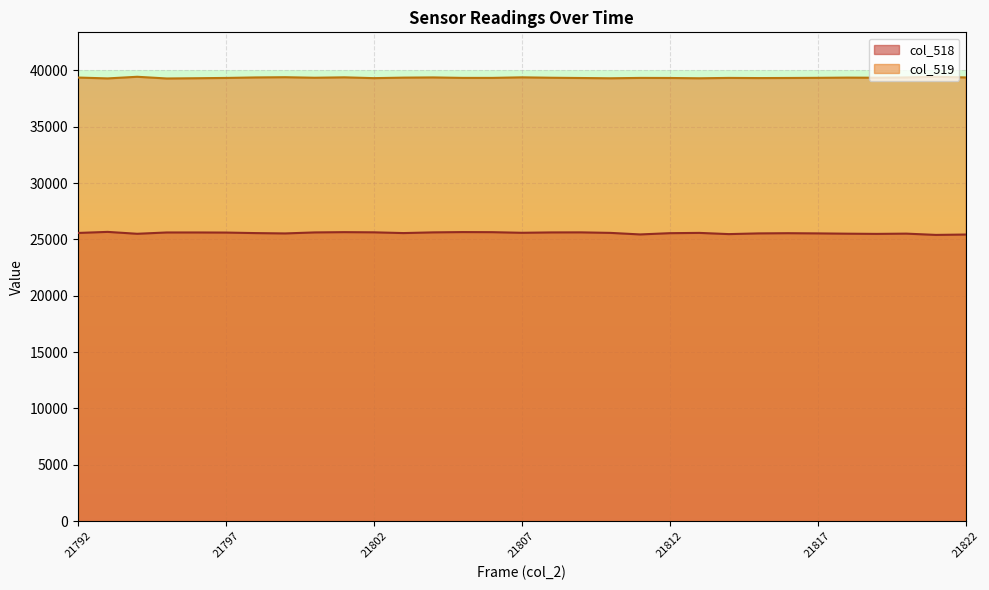

Which series has the largest range (max minus min)?

col_518